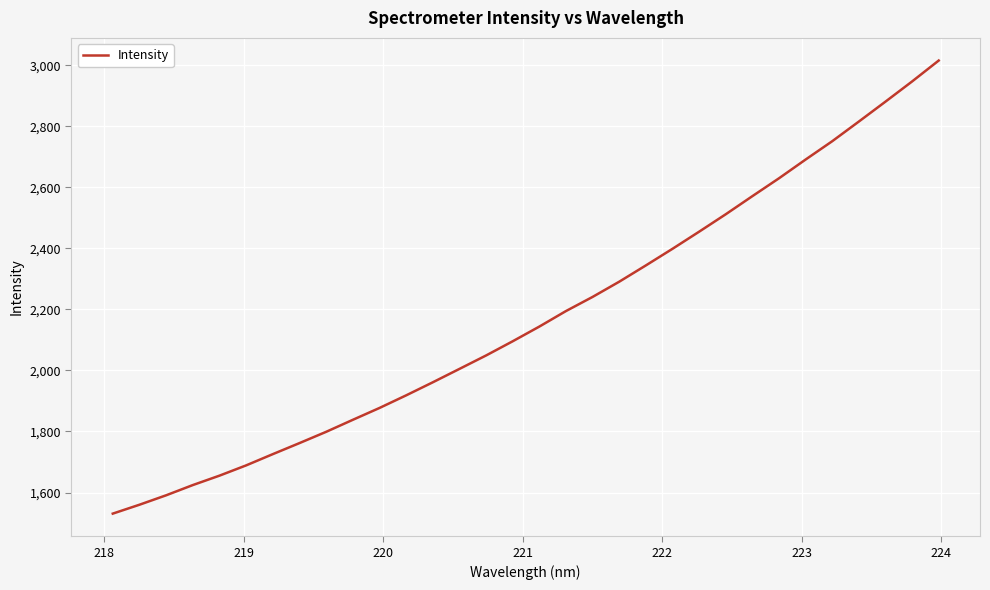

What is the greatest value displayed?

3015.1